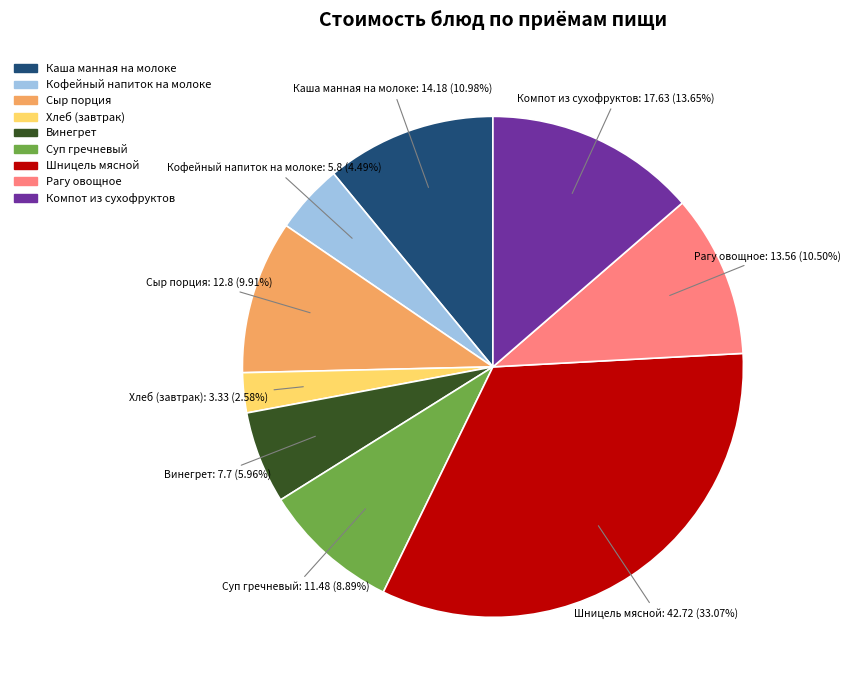

Is it true that Хлеб (завтрак) is 3% of the pie?

True